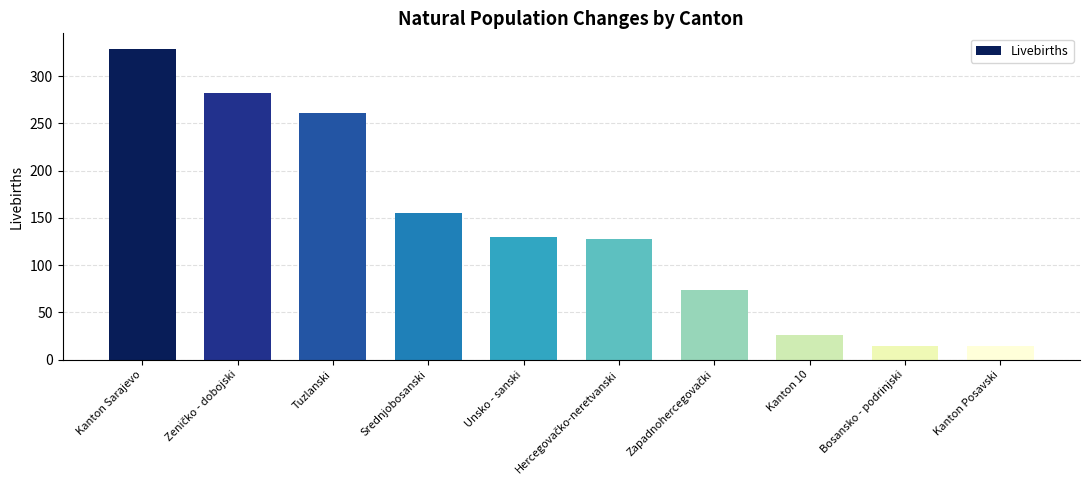

What is the greatest value displayed?

329